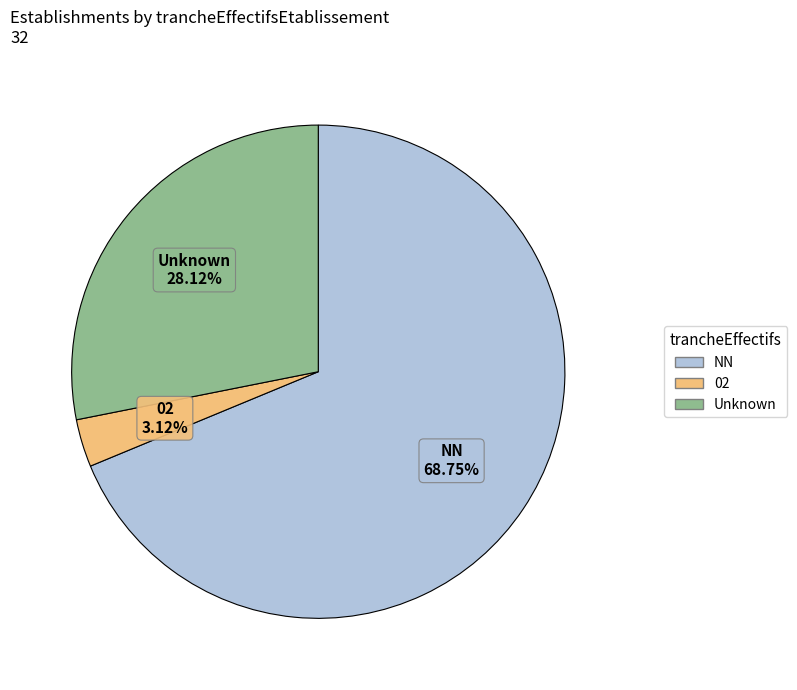

Is there a majority slice in this chart?

Yes